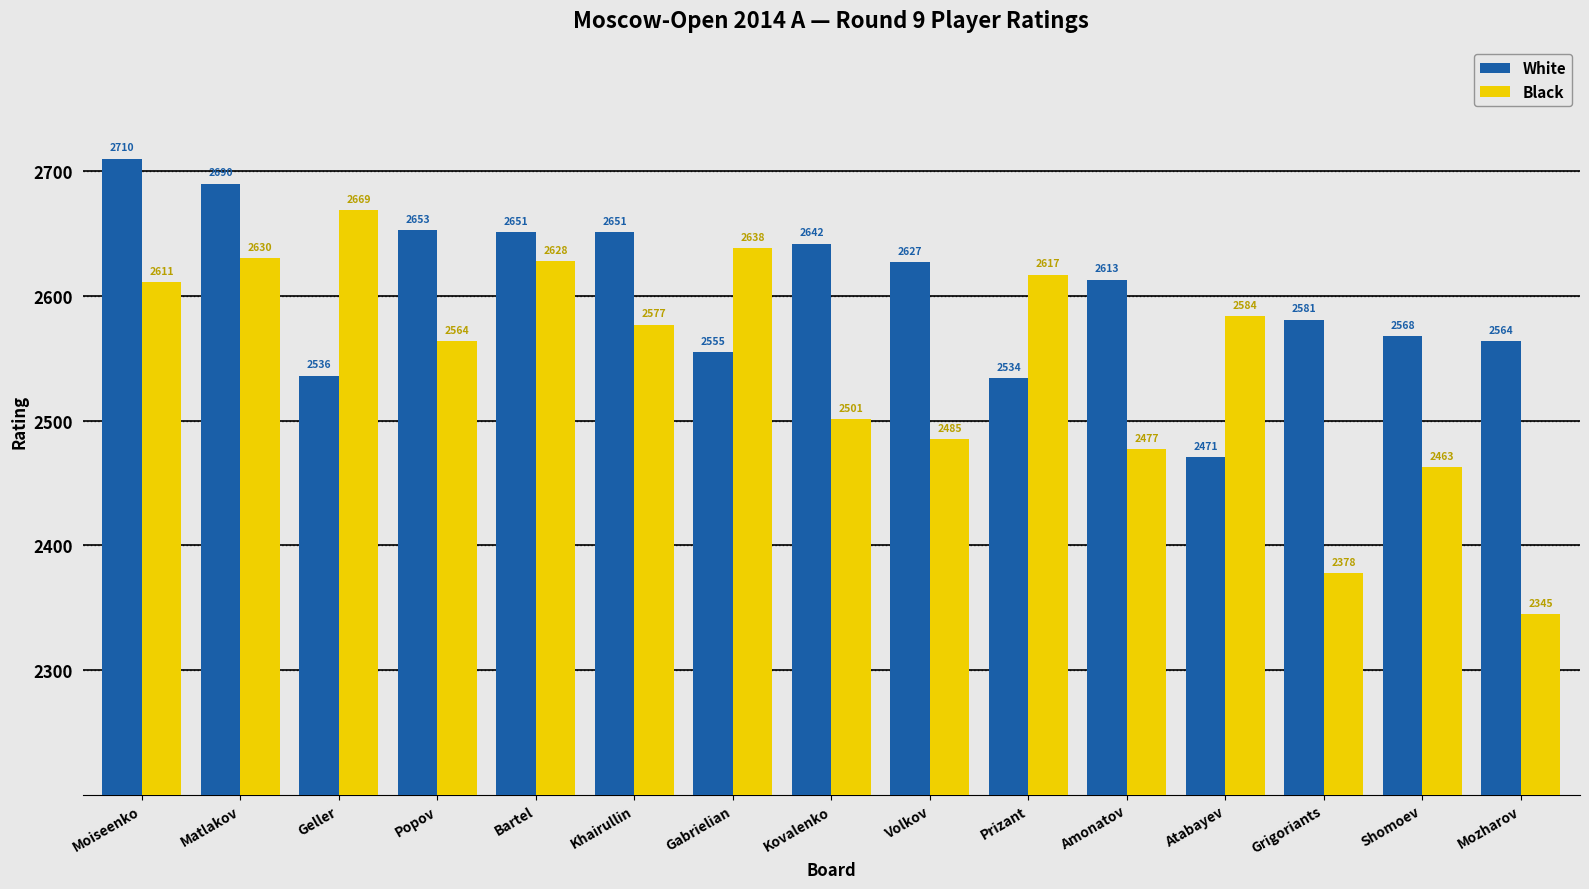

Reading left to right, transcribe all the data shown in this chart.

White: Moiseenko=2710	Matlakov=2690	Geller=2536	Popov=2653	Bartel=2651	Khairullin=2651	Gabrielian=2555	Kovalenko=2642	Volkov=2627	Prizant=2534	Amonatov=2613	Atabayev=2471	Grigoriants=2581	Shomoev=2568	Mozharov=2564
Black: Moiseenko=2611	Matlakov=2630	Geller=2669	Popov=2564	Bartel=2628	Khairullin=2577	Gabrielian=2638	Kovalenko=2501	Volkov=2485	Prizant=2617	Amonatov=2477	Atabayev=2584	Grigoriants=2378	Shomoev=2463	Mozharov=2345